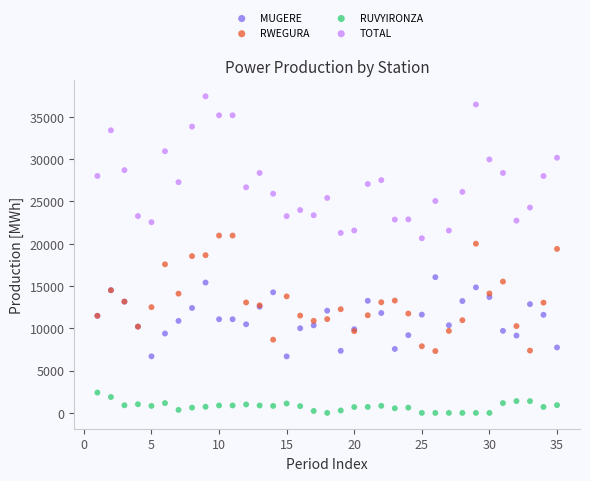

What are all the series names shown in the legend?

MUGERE, RWEGURA, RUVYIRONZA, TOTAL